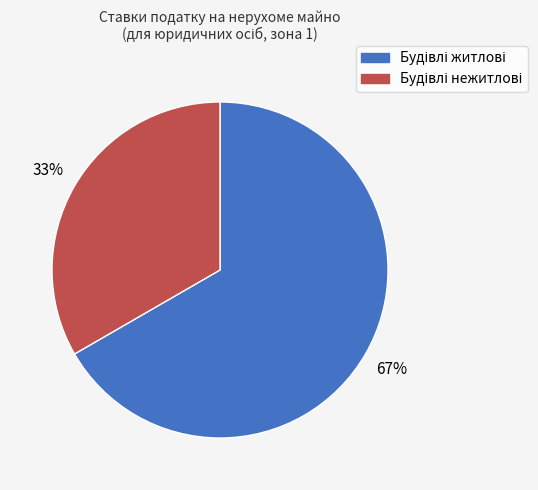

Does any single category account for the majority?

Yes